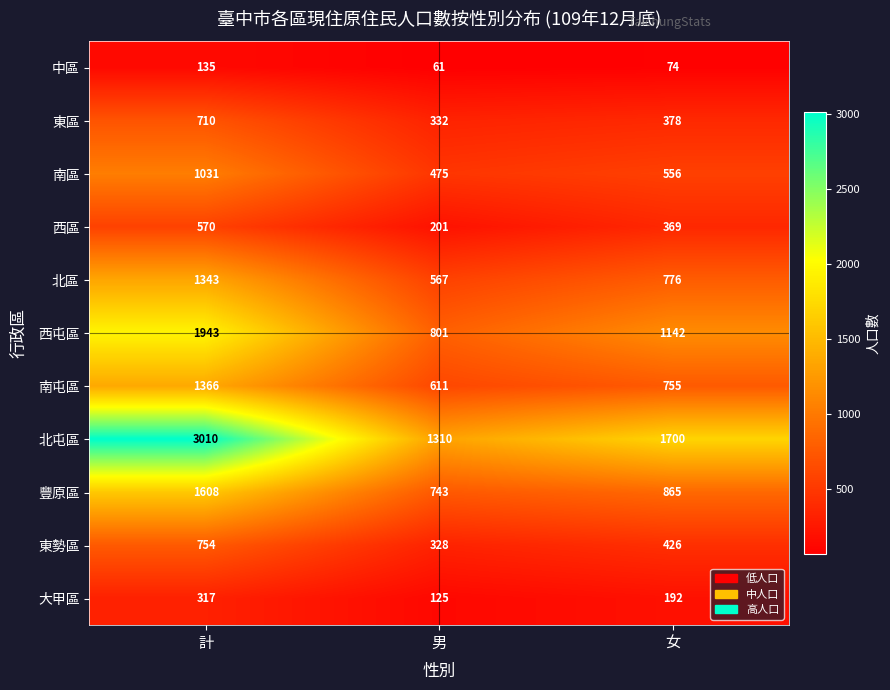

Which category has the highest value across all series?

計